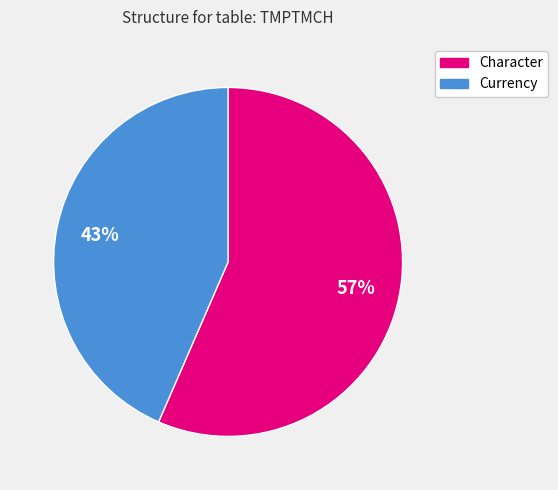

Is there a majority slice in this chart?

Yes